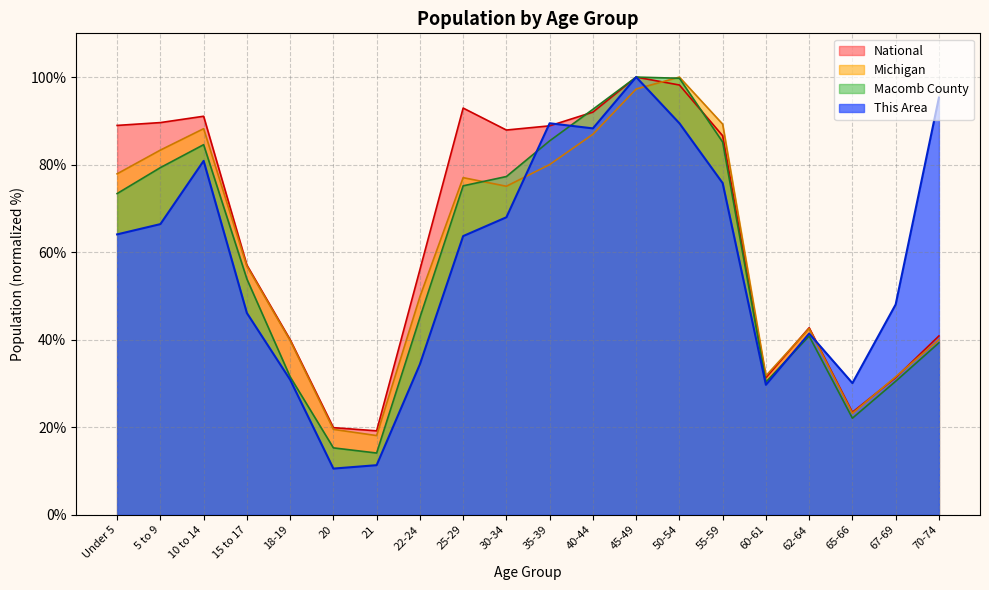

Between 15 to 17 and 18-19, which is larger?

15 to 17